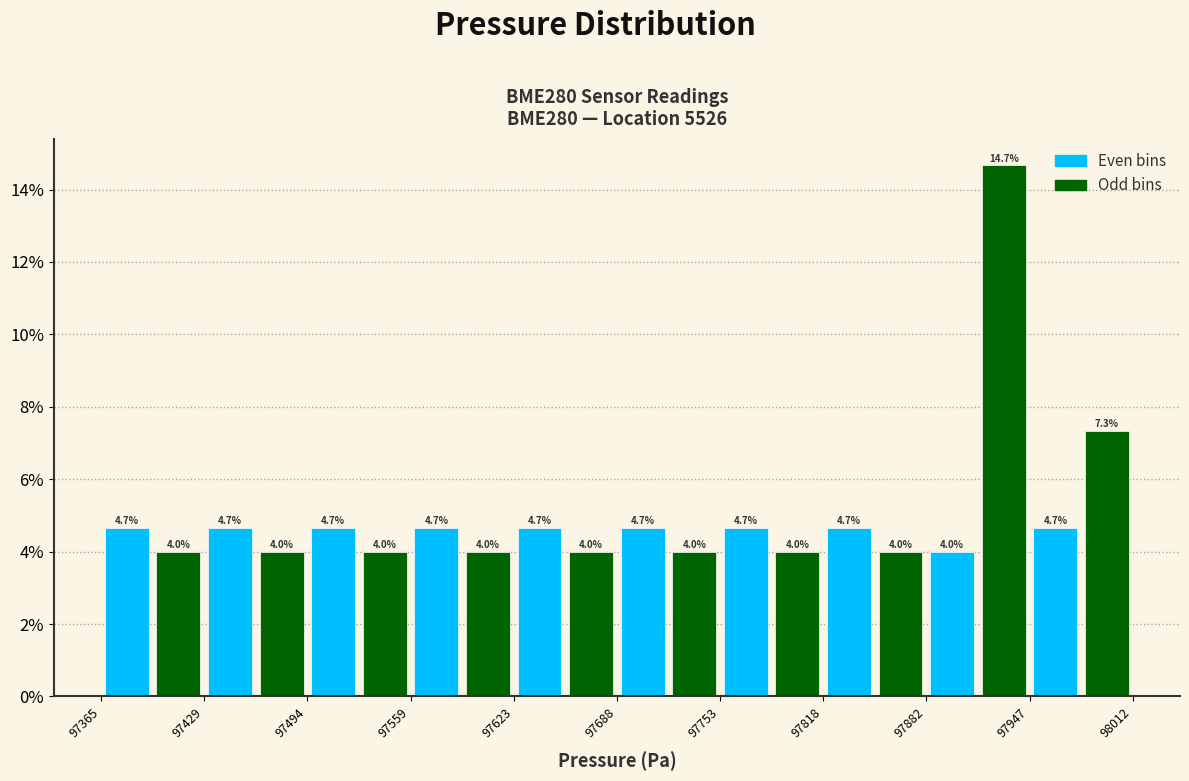

Read against the x-axis, roughly where is the centre of the tallest bar?

97930